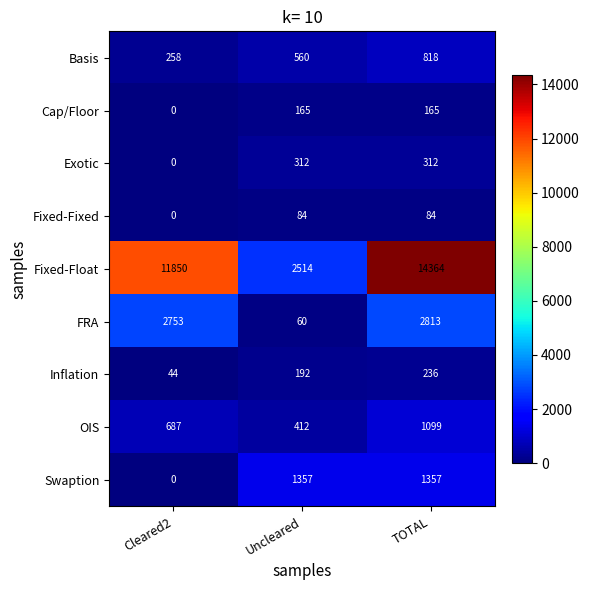

Read the Swaption value at Uncleared, to the nearest 50.

1350